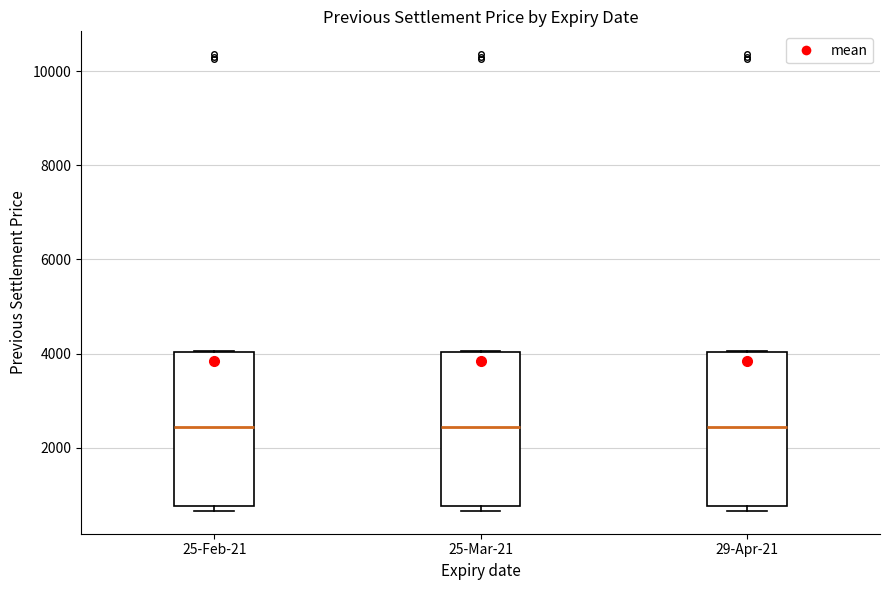

Reading left to right, transcribe this box plot: for each box, give where its median line is, the range the box spans, and where its two whiskers end, as read against the y-axis. The values are not printed on the chart, so give them approximately, as read against the axis.

25-Feb-21: median 2400, box 800 to 4000, whiskers 600 to 4000
25-Mar-21: median 2400, box 800 to 4000, whiskers 600 to 4000
29-Apr-21: median 2400, box 800 to 4000, whiskers 600 to 4000